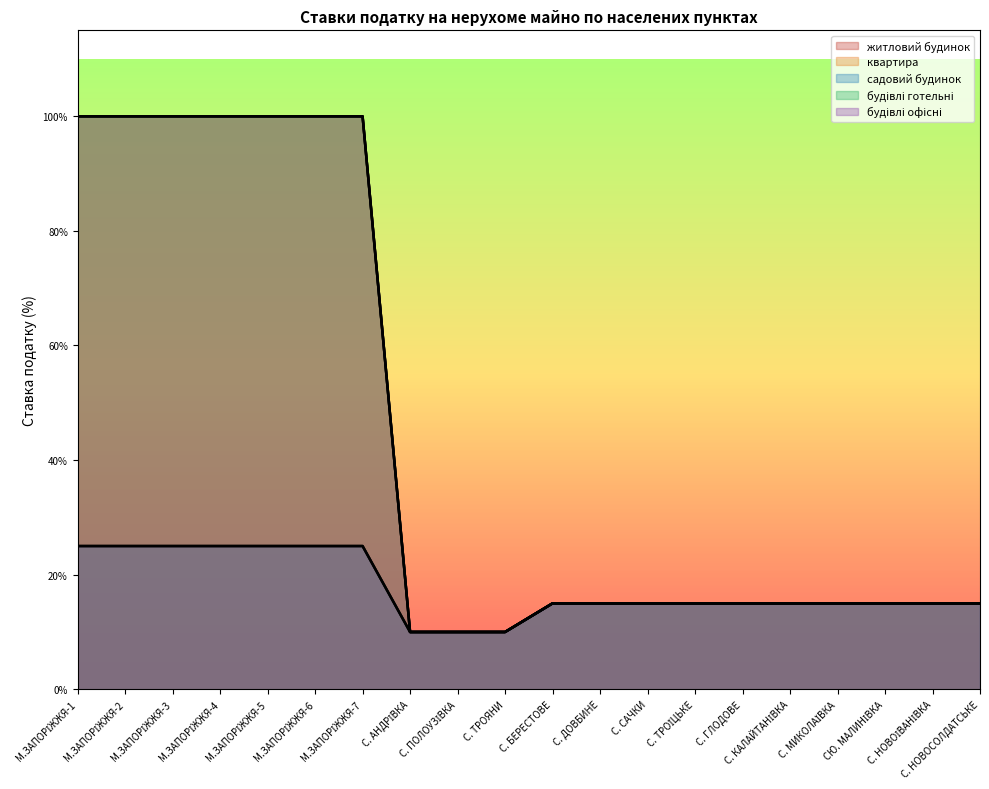

How many lines are shown in the chart?

5